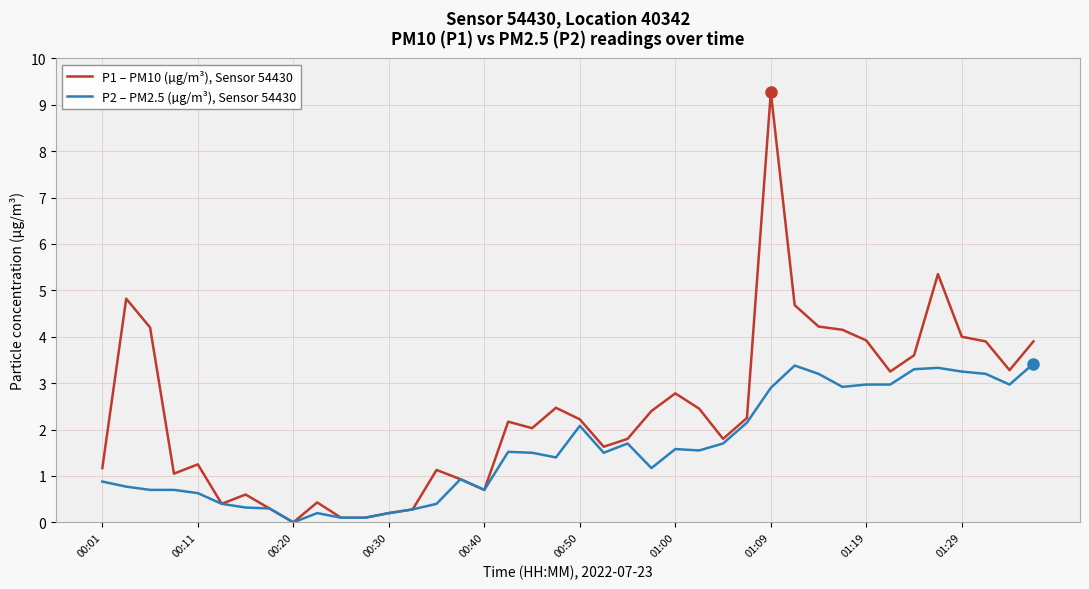

Which series has the widest spread of values?

P1 – PM10 (µg/m³), Sensor 54430